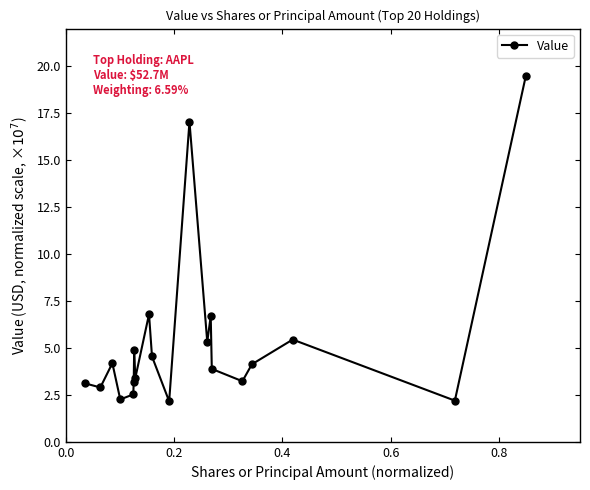

What is the value of the 1st point from the left?

3.1